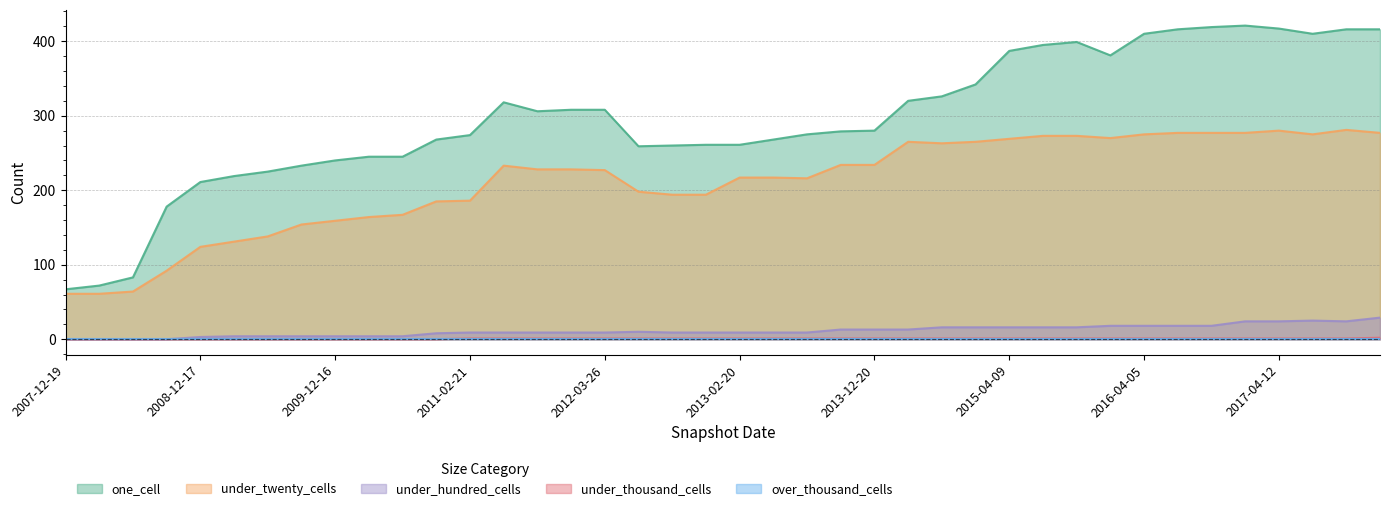

What is the difference between the second highest and second lowest values in the one_cell series?

347